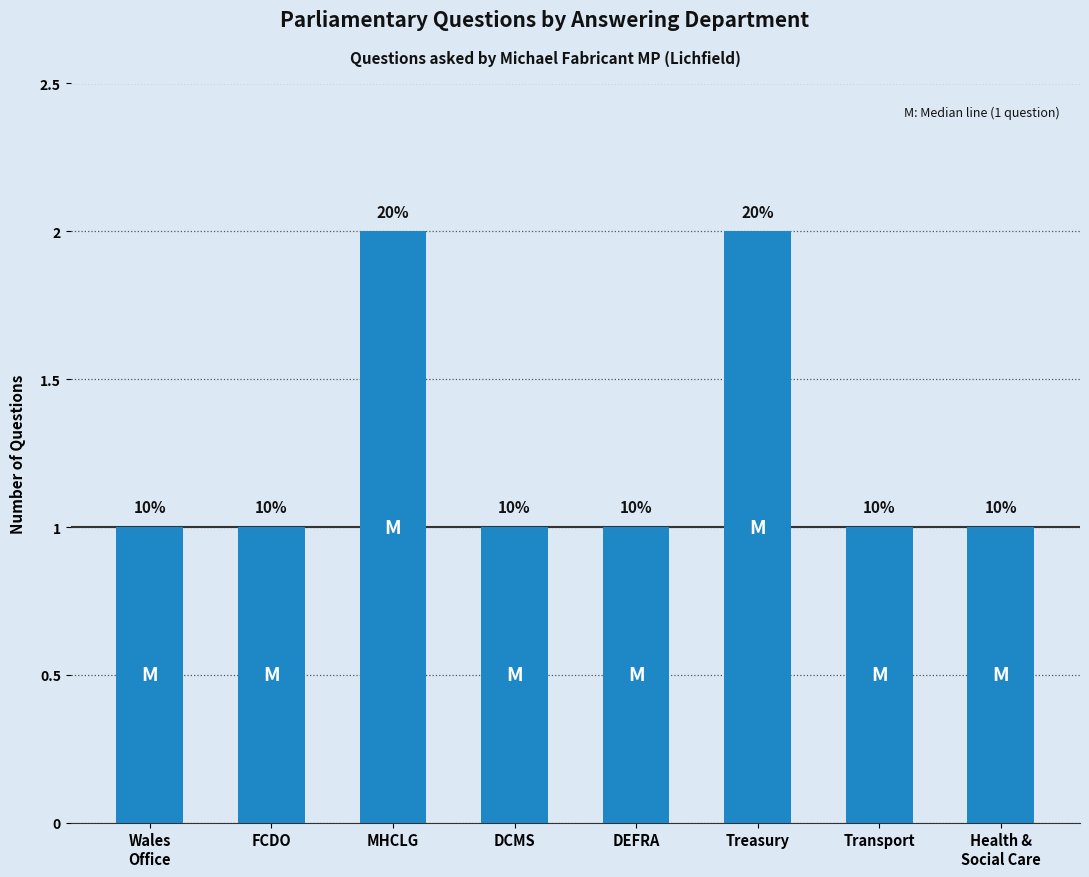

What is the maximum value shown in the chart?

2